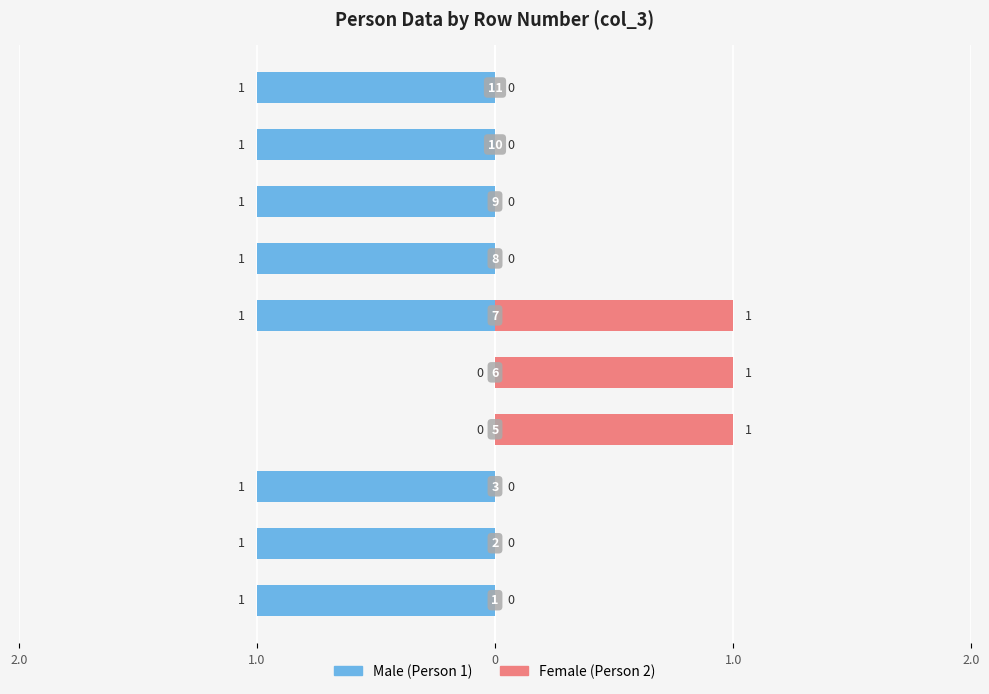

How many data points in Male are above -1?

2